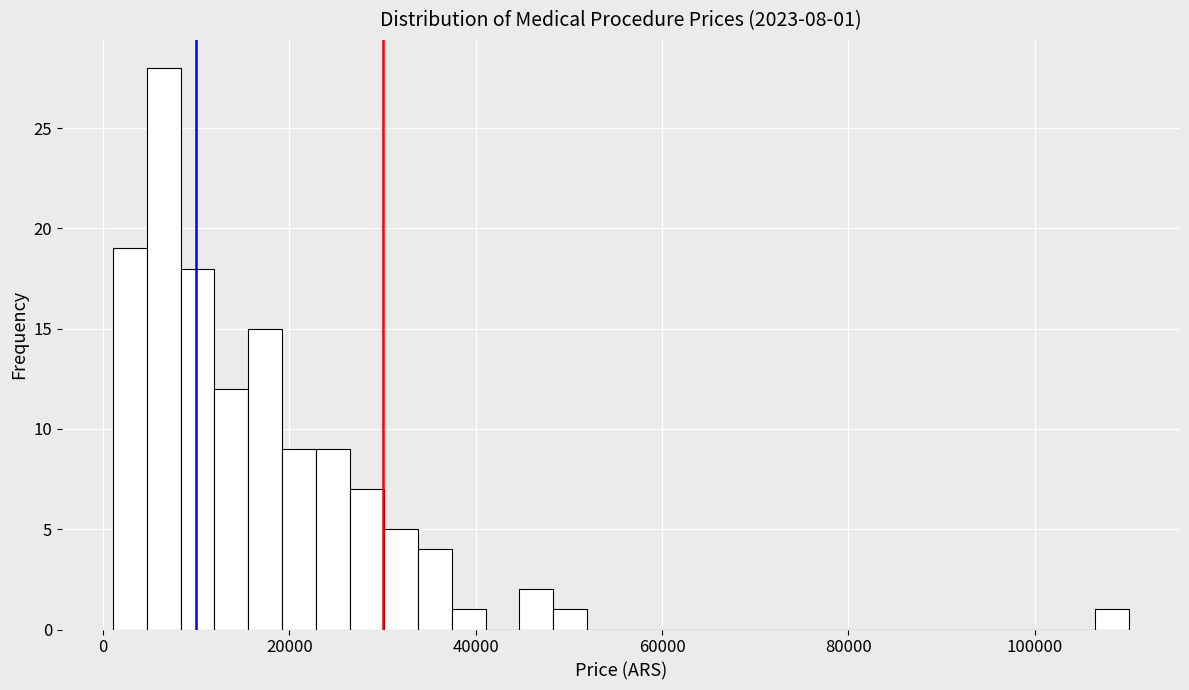

Around what value on the x-axis is the tallest bar? Give the approximate position of its centre, as read against the axis.

6000